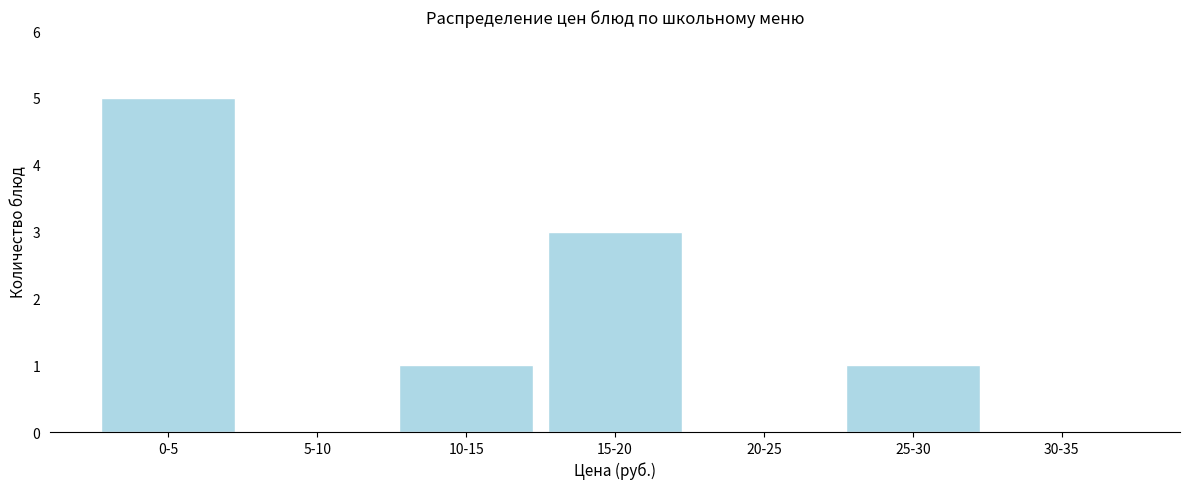

Reading left to right, what are all the values shown in this chart?

0-5=5	5-10=0	10-15=1	15-20=3	20-25=0	25-30=1	30-35=0